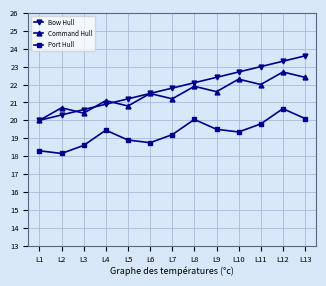

What is the value of the Command Hull point at the 7th from the left?

21.2